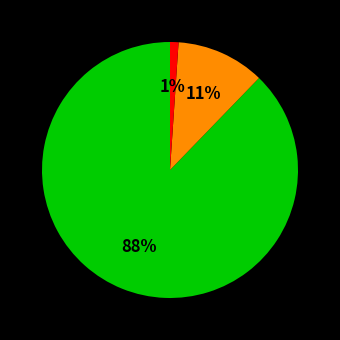

To the nearest percent, what is the difference between the largest and smallest slice percentages?

87%